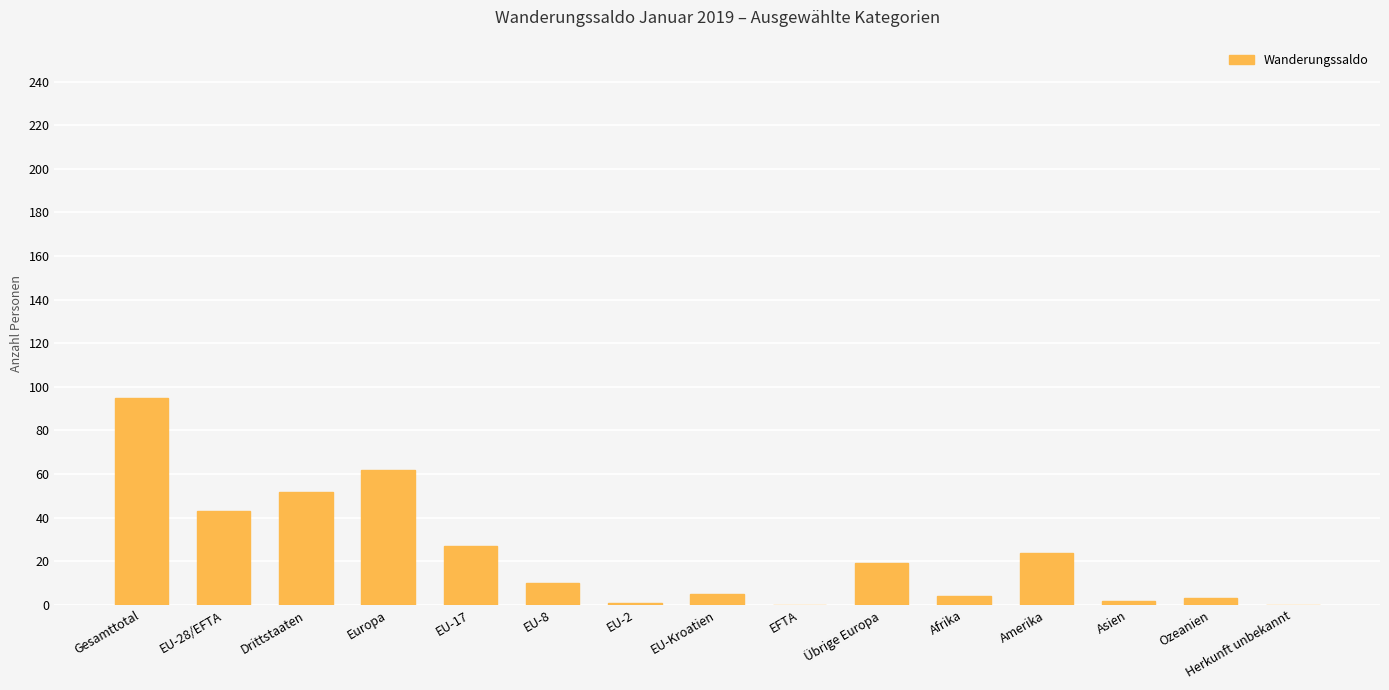

What is the sum of all values?

347